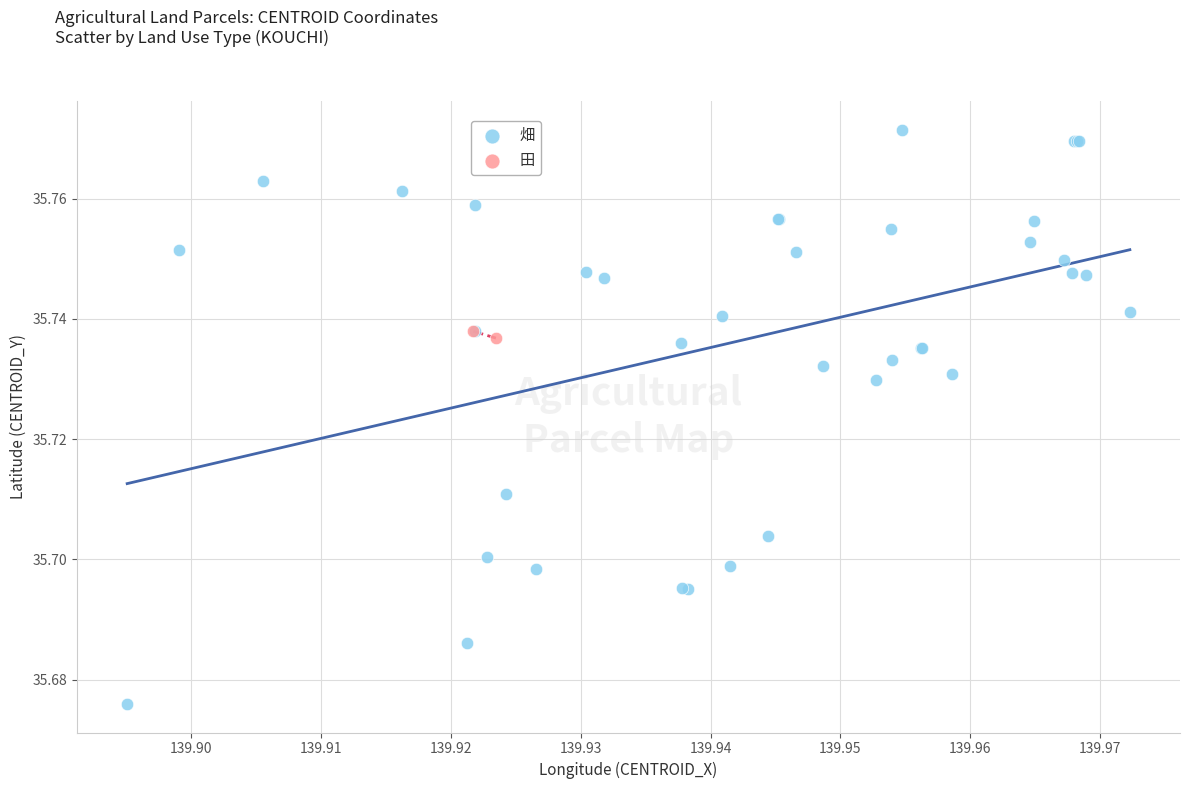

What are all the series names shown in the legend?

畑, 田